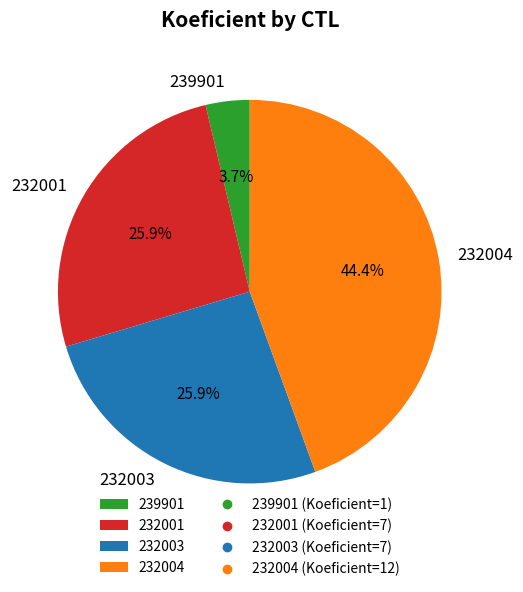

To the nearest percent, what is the combined percentage of 232003 and 239901?

30%